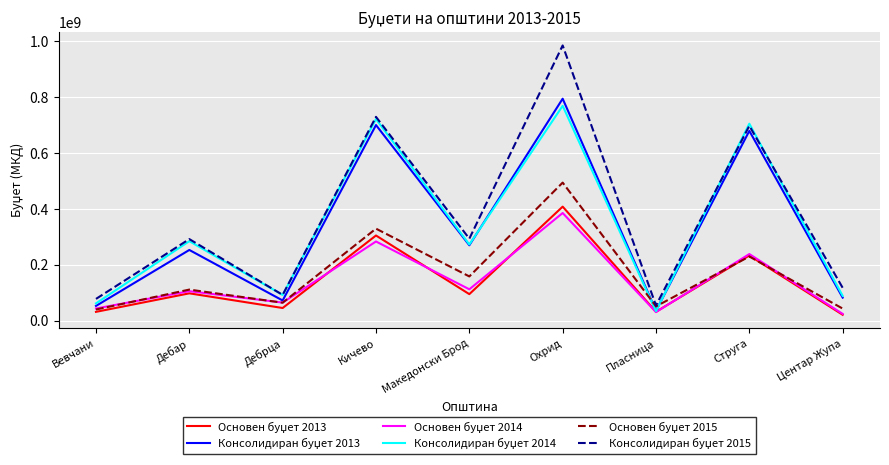

What is the maximum value shown in the chart?

985300000